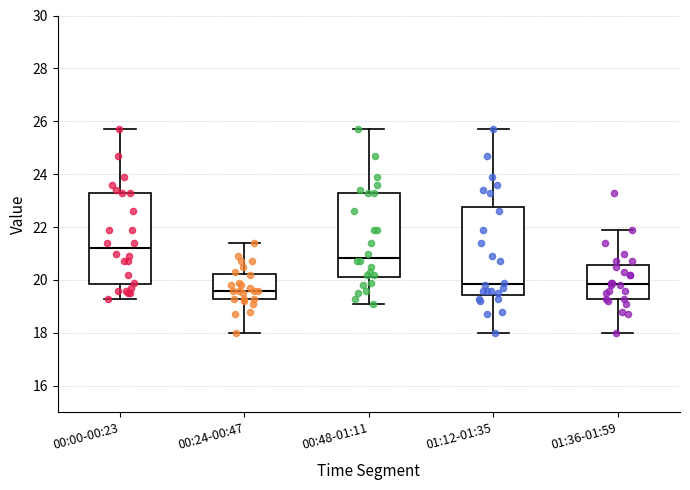

Where does the lower whisker of the box for 01:36-01:59 end on the y-axis? The values are not printed on the chart, so give them approximately, as read against the axis.

18.0